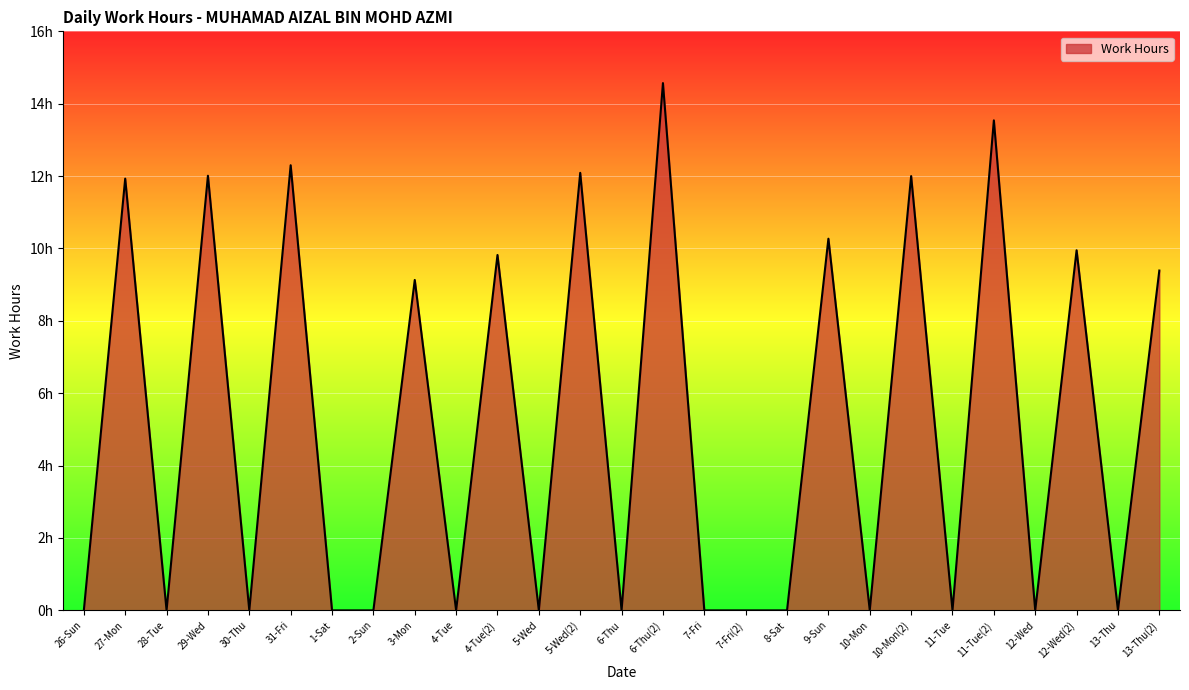

Reading left to right, what are all the values shown in this chart?

26-Sun=0.0	27-Mon=11.9	28-Tue=0.0	29-Wed=12.0	30-Thu=0.0	31-Fri=12.3	1-Sat=0.0	2-Sun=0.0	3-Mon=9.1	4-Tue=0.0	4-Tue(2)=9.8	5-Wed=0.0	5-Wed(2)=12.1	6-Thu=0.0	6-Thu(2)=14.6	7-Fri=0.0	7-Fri(2)=0.0	8-Sat=0.0	9-Sun=10.3	10-Mon=0.0	10-Mon(2)=12.0	11-Tue=0.0	11-Tue(2)=13.5	12-Wed=0.0	12-Wed(2)=9.9	13-Thu=0.0	13-Thu(2)=9.4